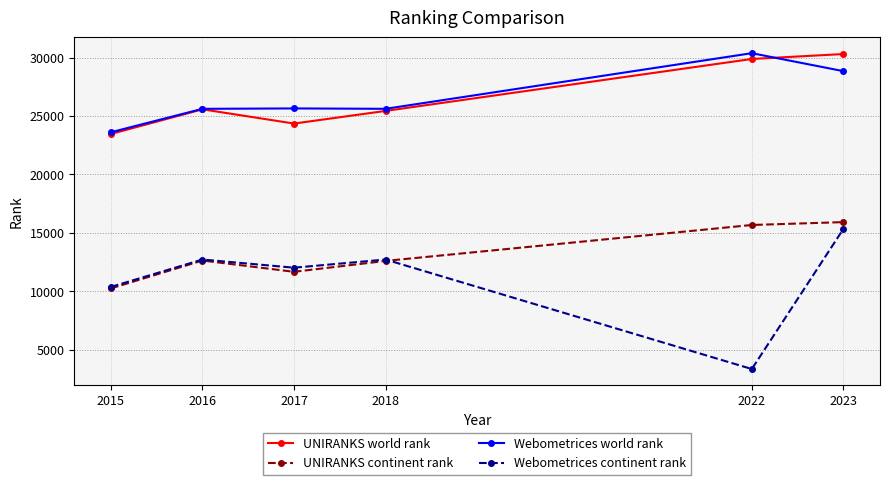

How many values in the Webometrices world rank series are below 25646?

3